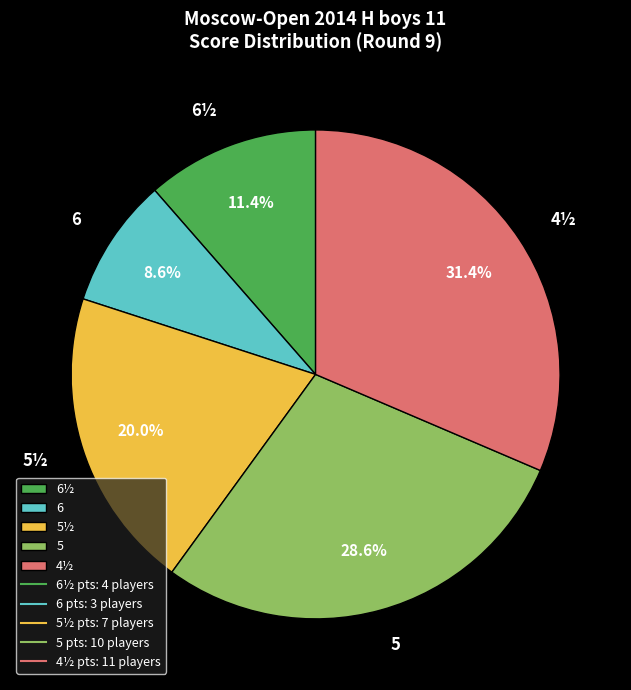

To the nearest percent, what is the combined percentage of 5 and 5½?

49%